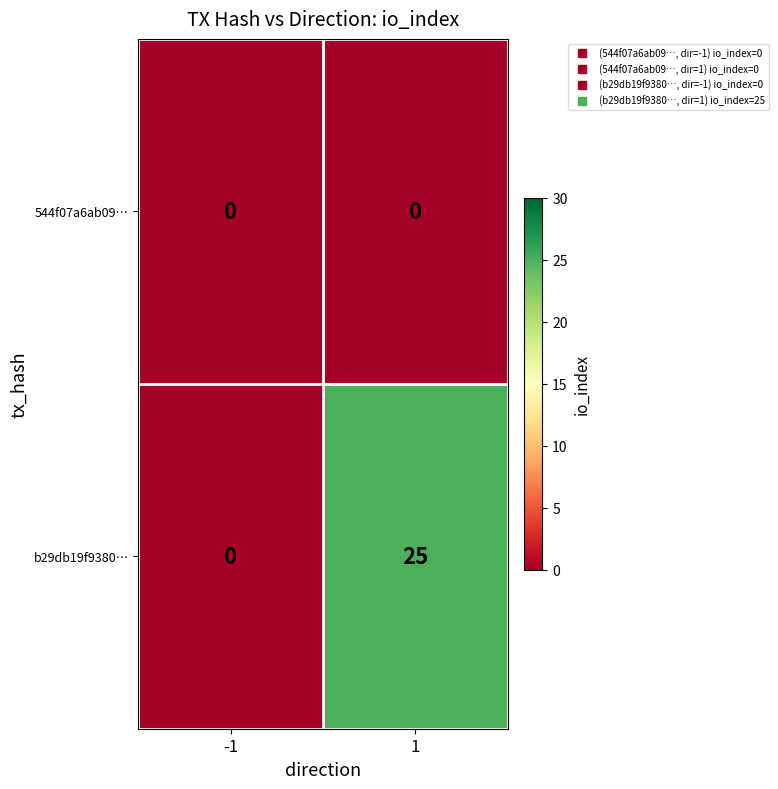

Between -1 and 1, which series saw the biggest shift?

b29db19f9380…